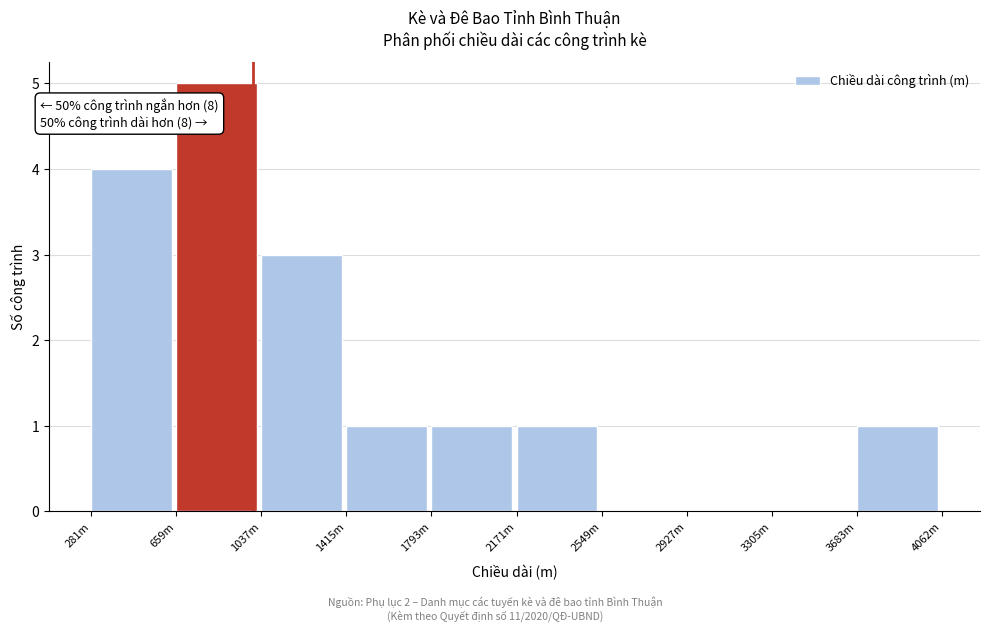

Reading left to right, extract all data points from this chart.

281m=4	659m=5	1037m=3	1415m=1	1793m=1	2171m=1	2549m=0	2927m=0	3305m=0	3683m=1